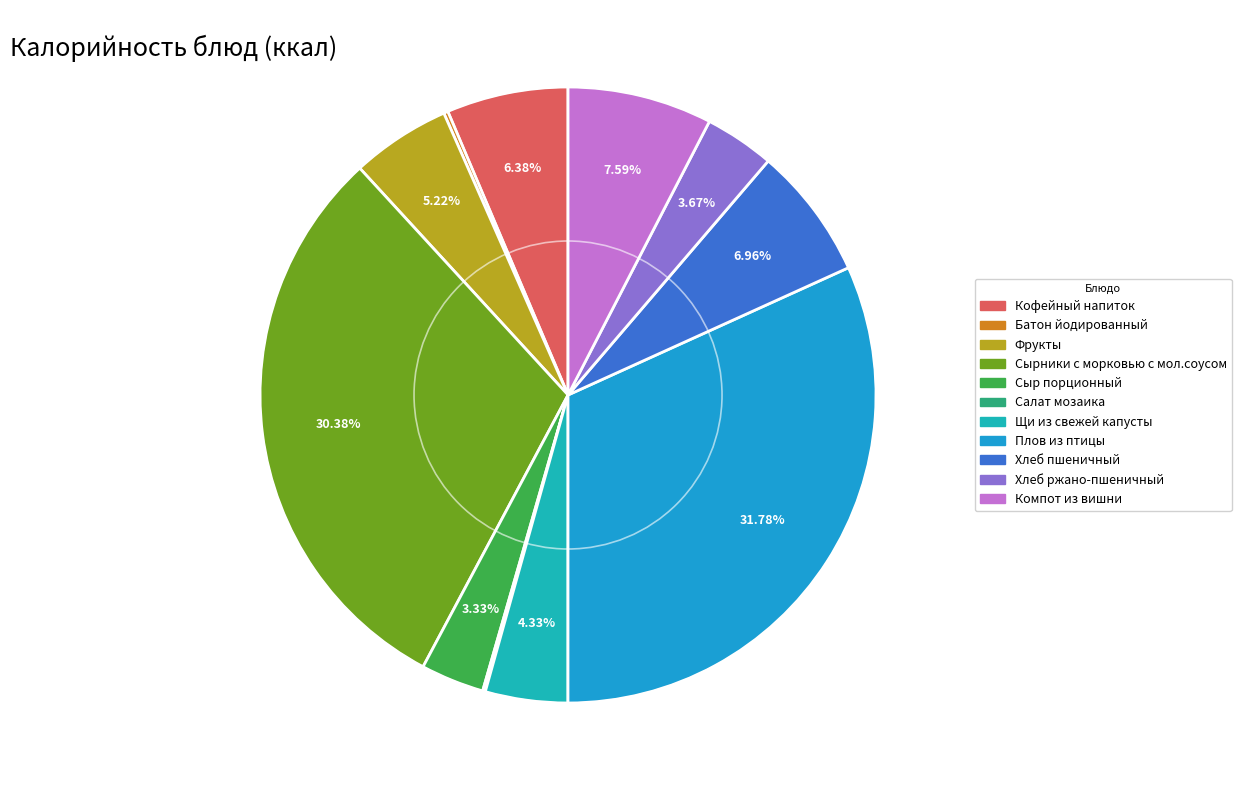

The Компот из вишни slice represents 8% of the pie. True or false?

True